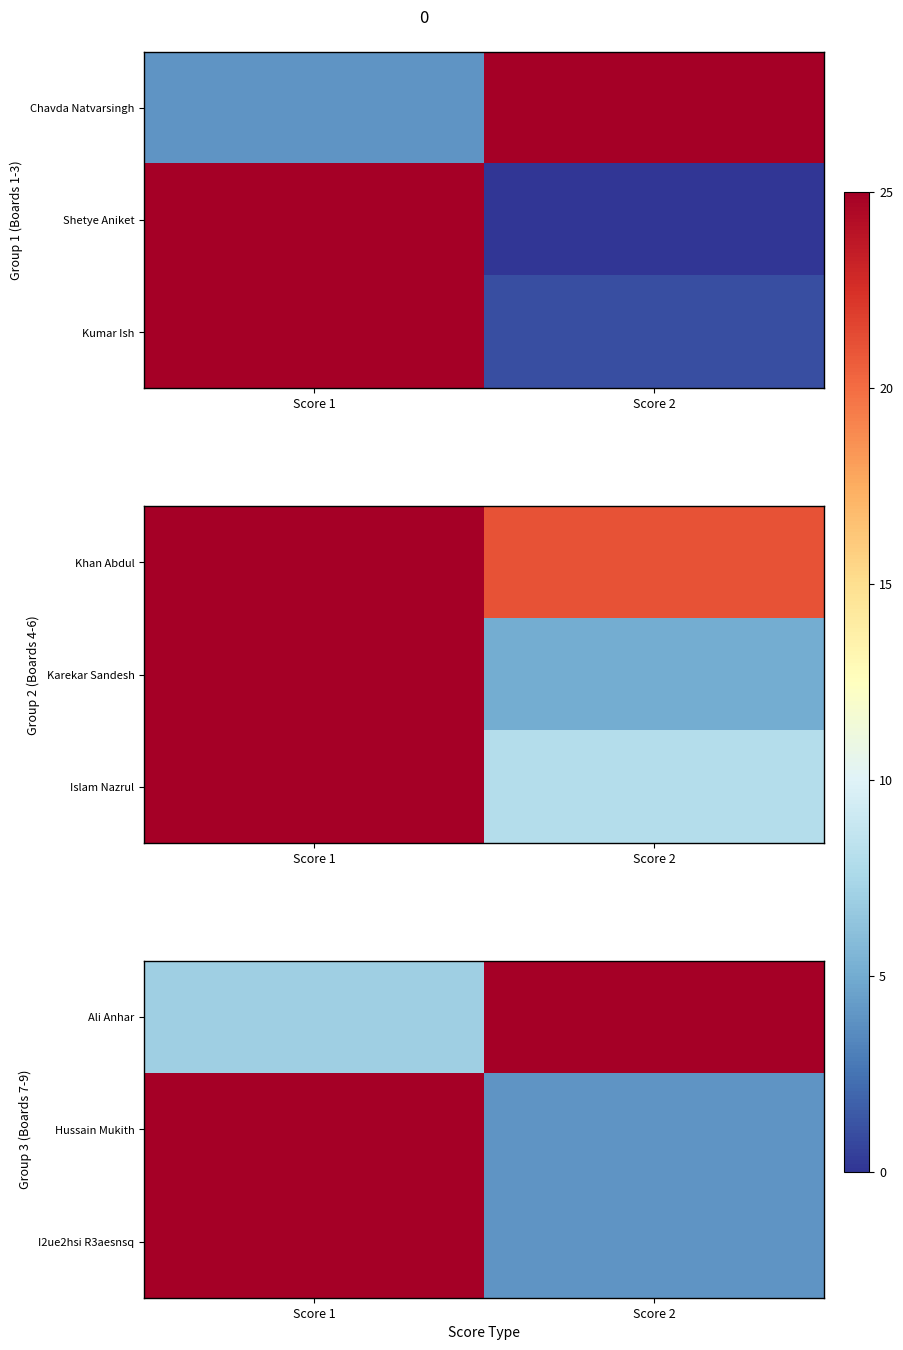

What is the approximate value of Ali Anhar at Score 2, to the nearest 5?

25